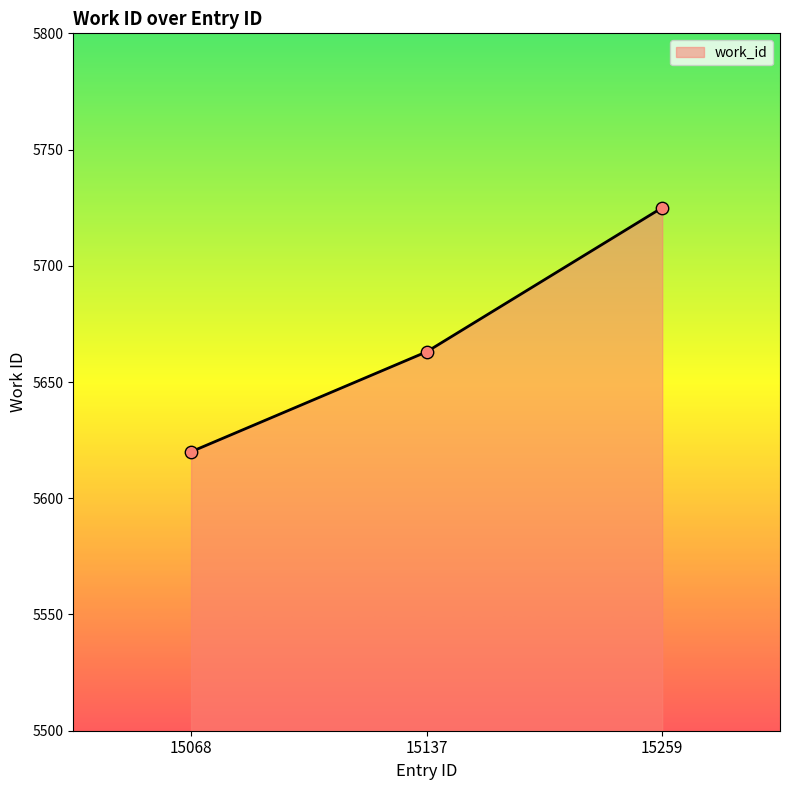

Approximately how many times larger is the value at 15137 compared to 15068?

1.0